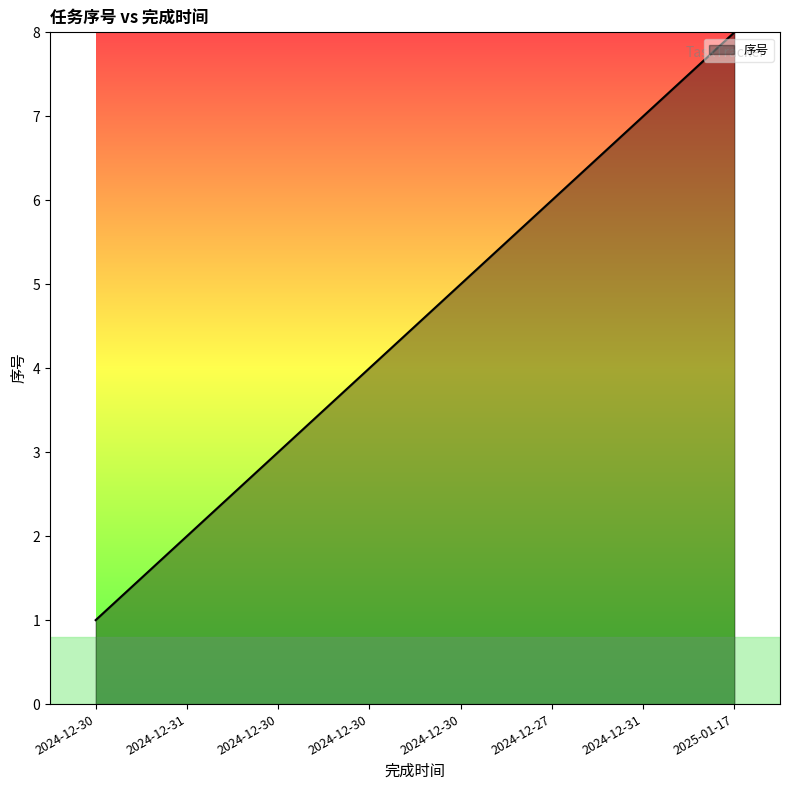

What is the sum of the values at 2024-12-30 and 2024-12-27?

10